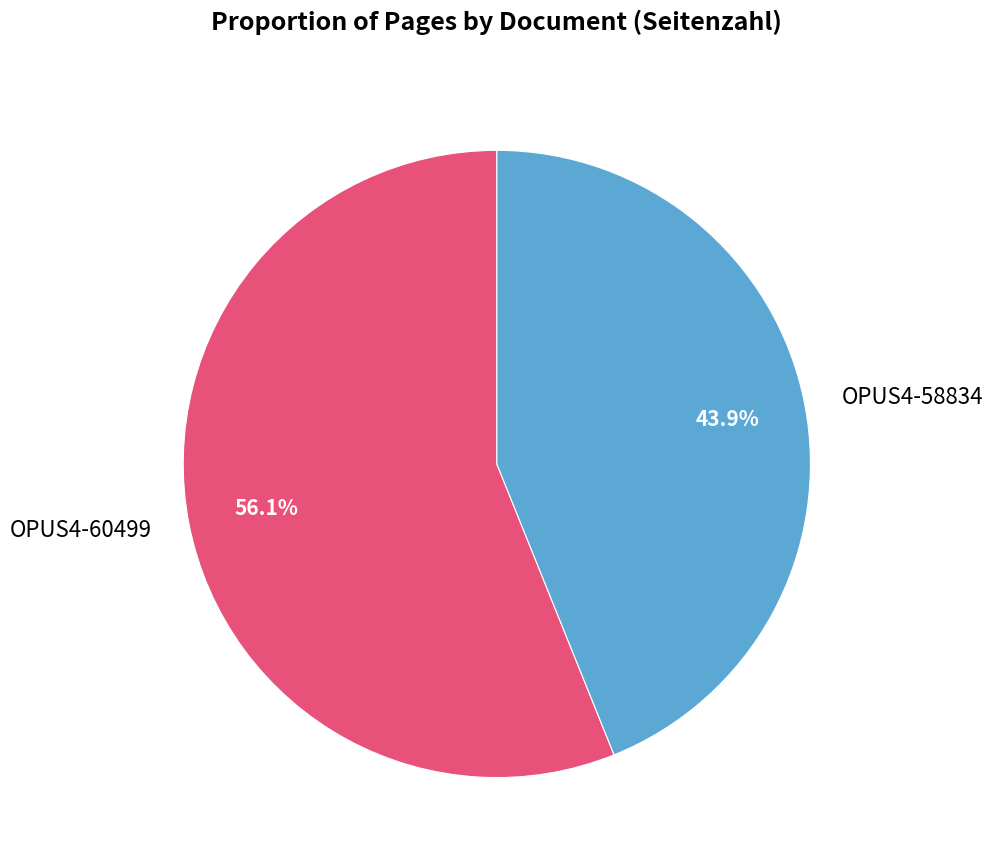

Which category has the smallest portion of the pie?

OPUS4-58834